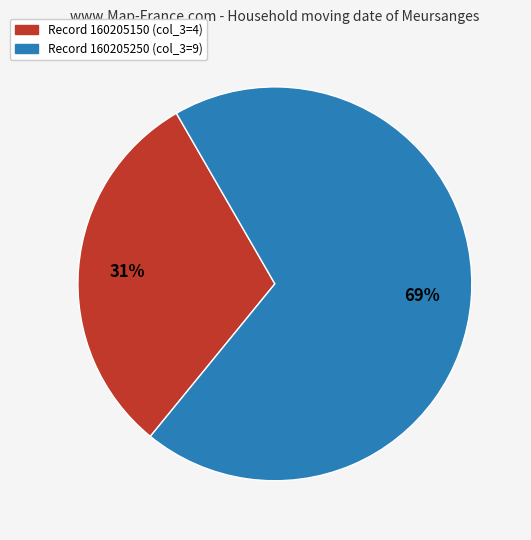

Does any single category account for the majority?

Yes